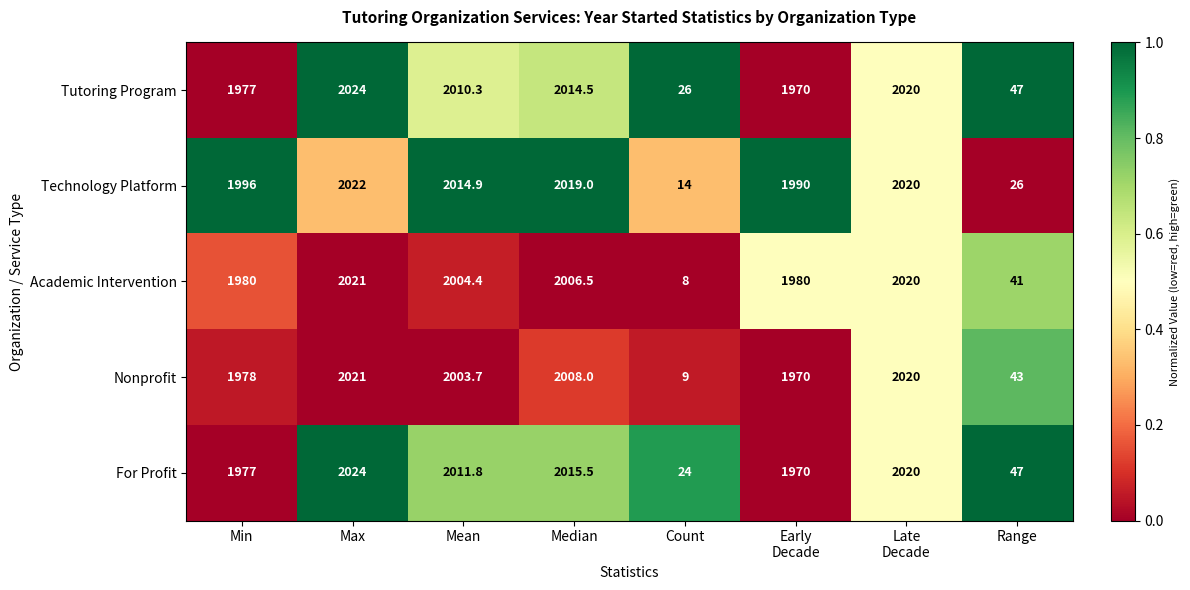

What is the difference between the second highest and minimum values in the Nonprofit series?

2011.0